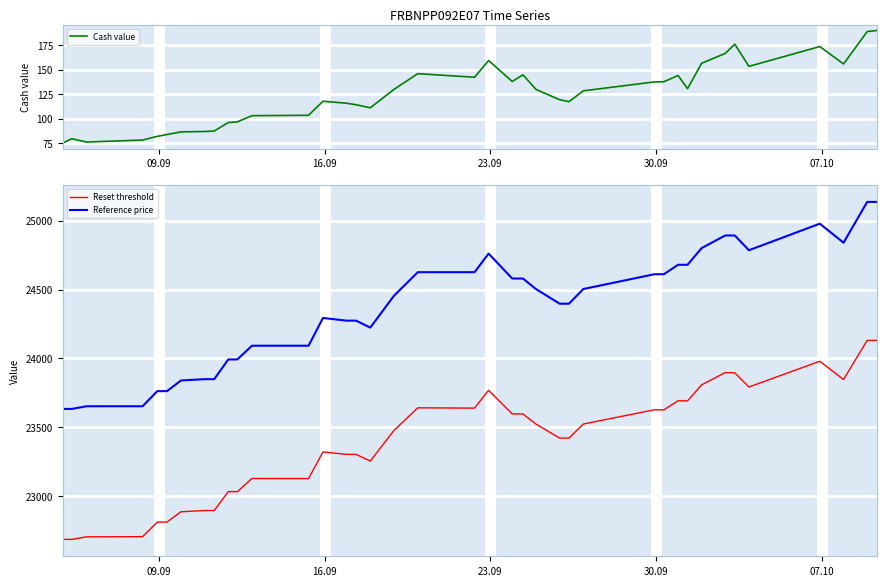

What is the highest value of the Cash value series?

190.0